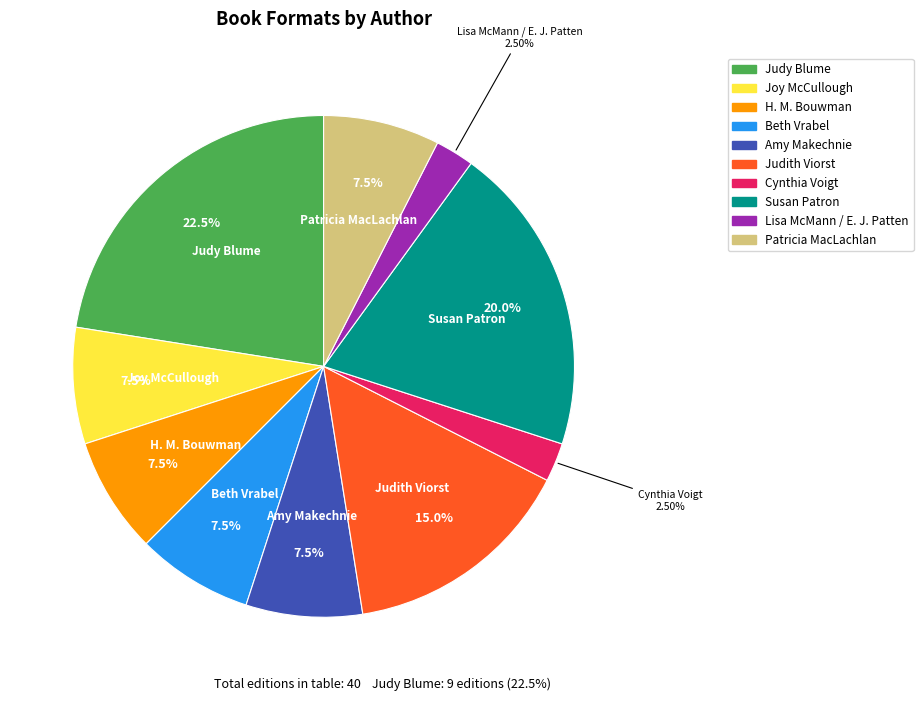

Is there a majority slice in this chart?

No